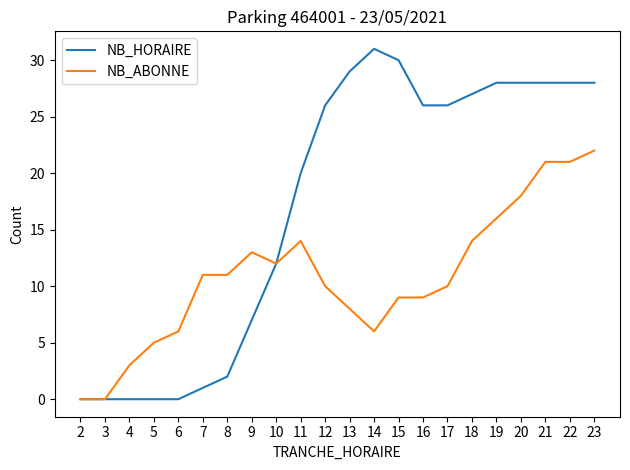

The NB_HORAIRE series shows 30 at 15. True or false?

True